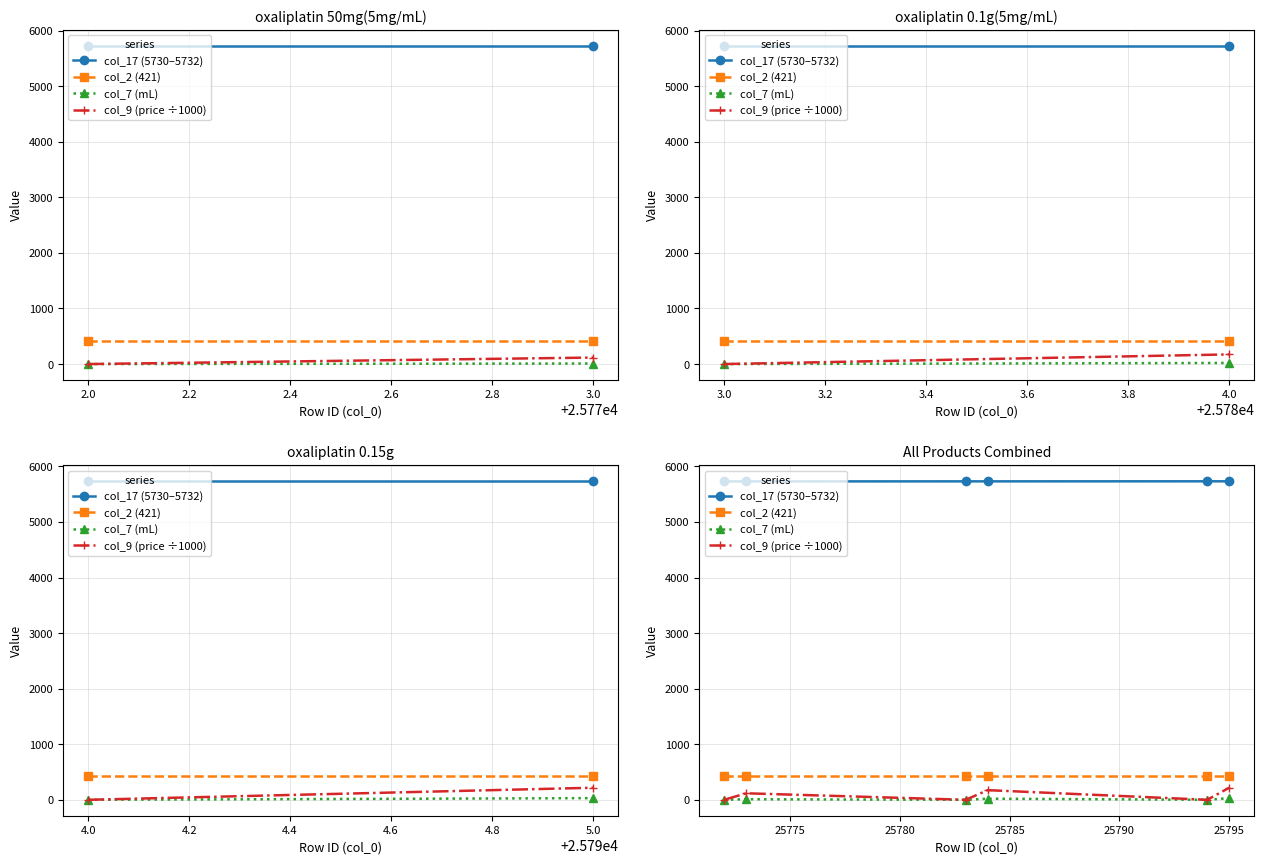

What is the greatest value displayed?

5732.0